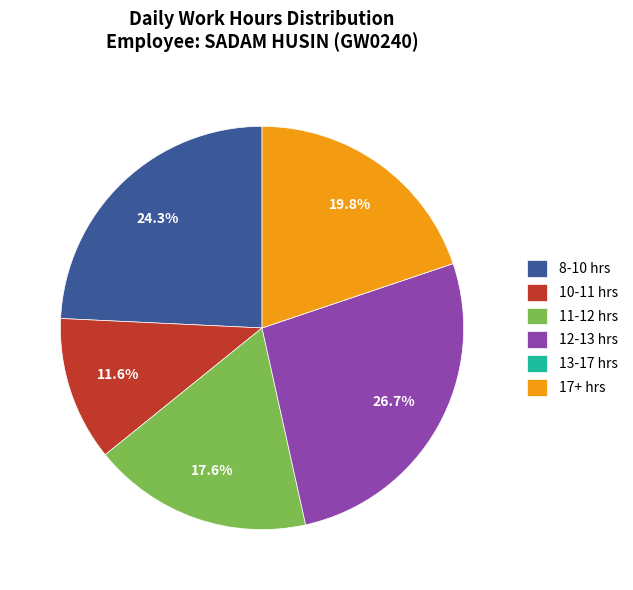

Between 10-11 hrs and 12-13 hrs, which is larger?

12-13 hrs